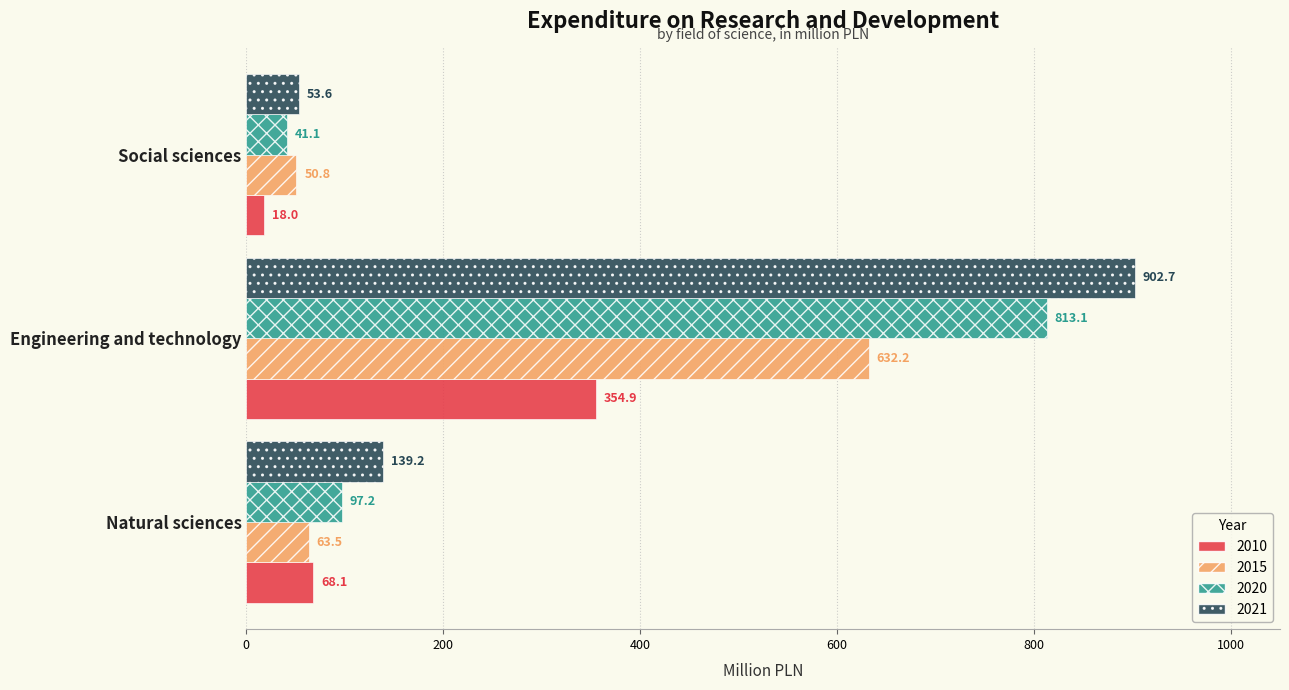

What is the sum of all 2010 values?

441.0